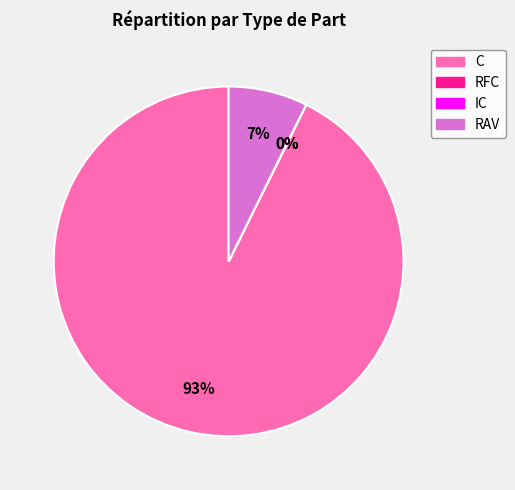

Is there a majority slice in this chart?

Yes